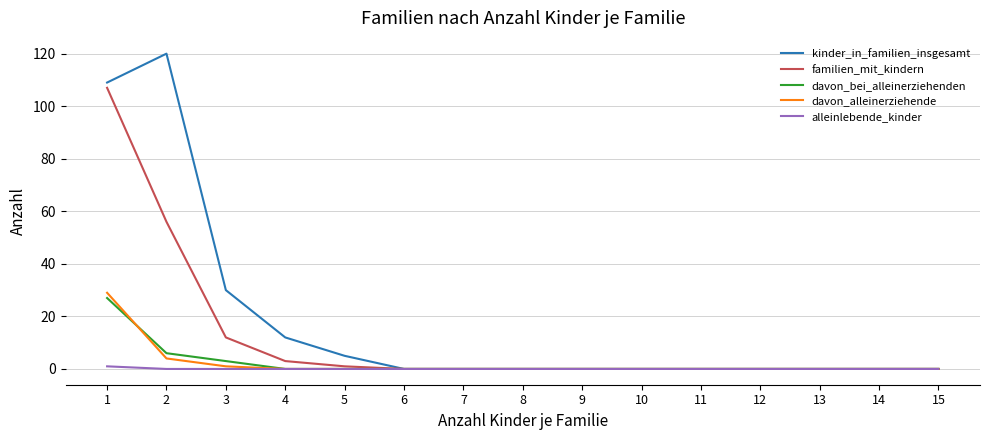

How many lines are shown in the chart?

5